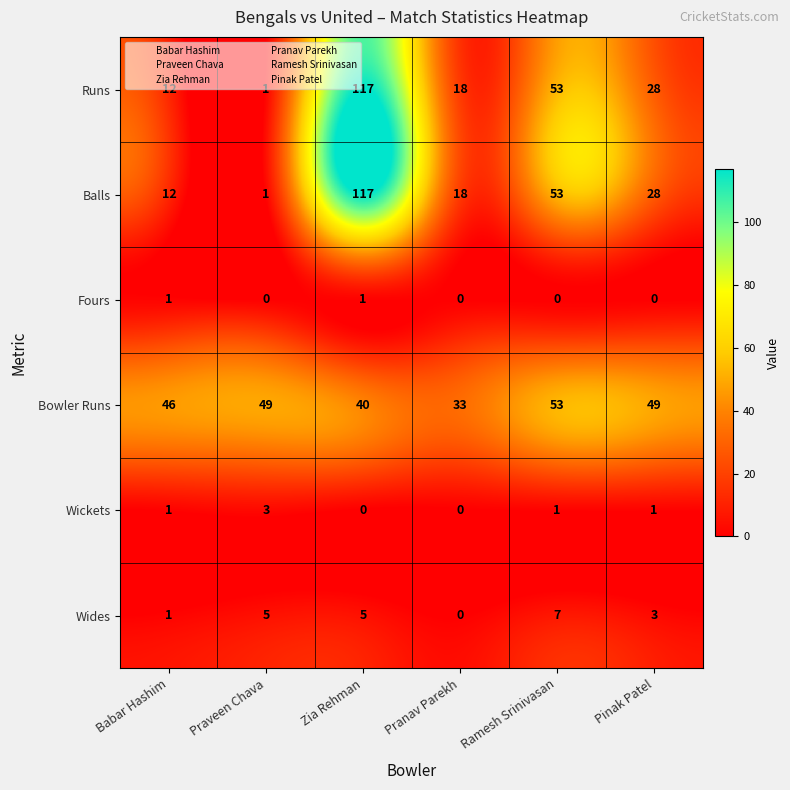

What is the sum of all Bowler Runs values?

270